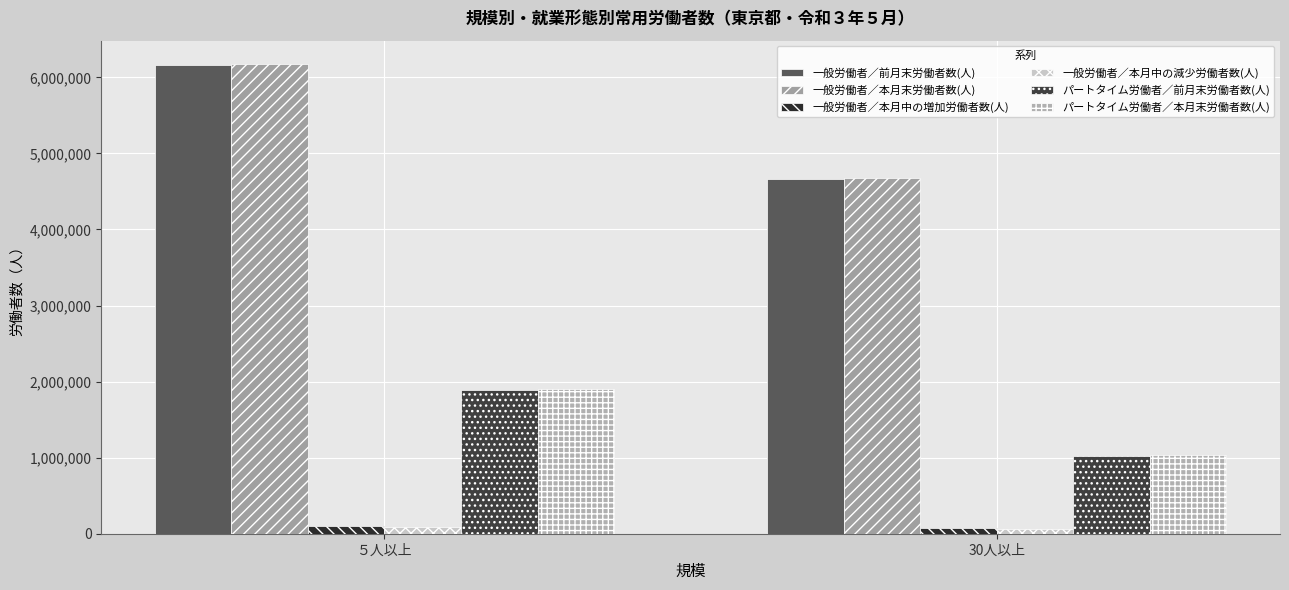

Between ５人以上 and 30人以上, which series saw the biggest shift?

一般労働者／本月末労働者数(人)